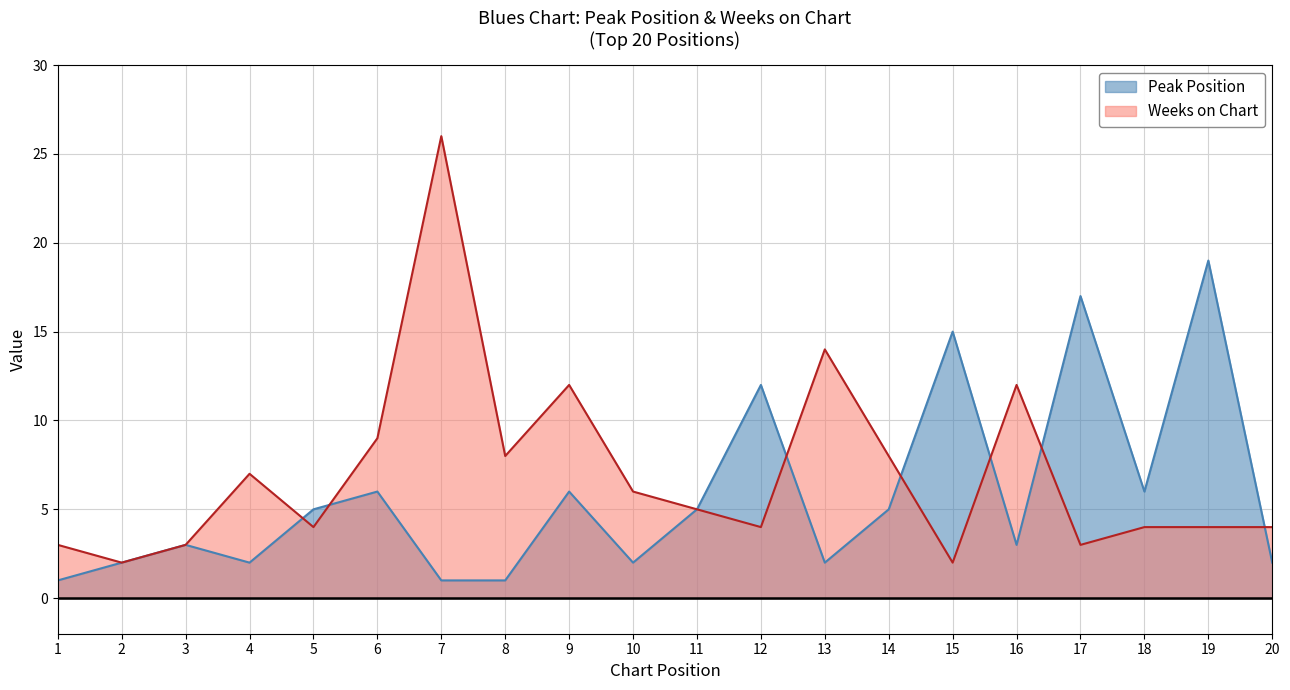

True or false: Peak Position and Weeks on Chart cross at least once.

True